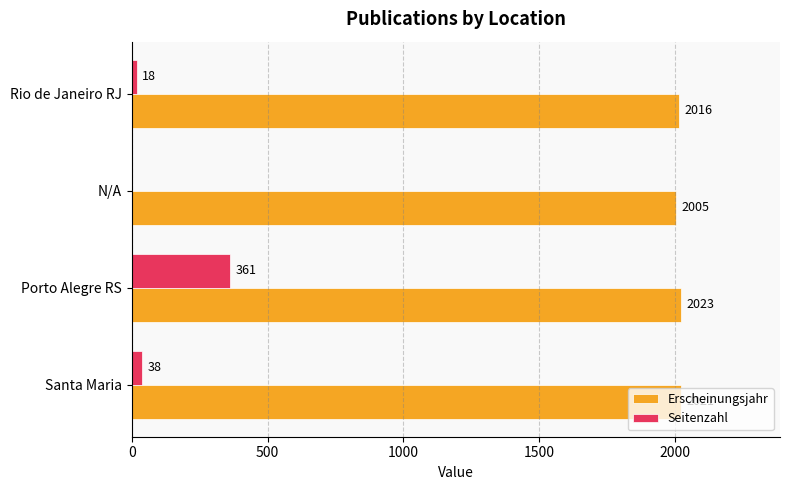

What is the sum of the Erscheinungsjahr values at Santa Maria and Rio de Janeiro RJ?

4037